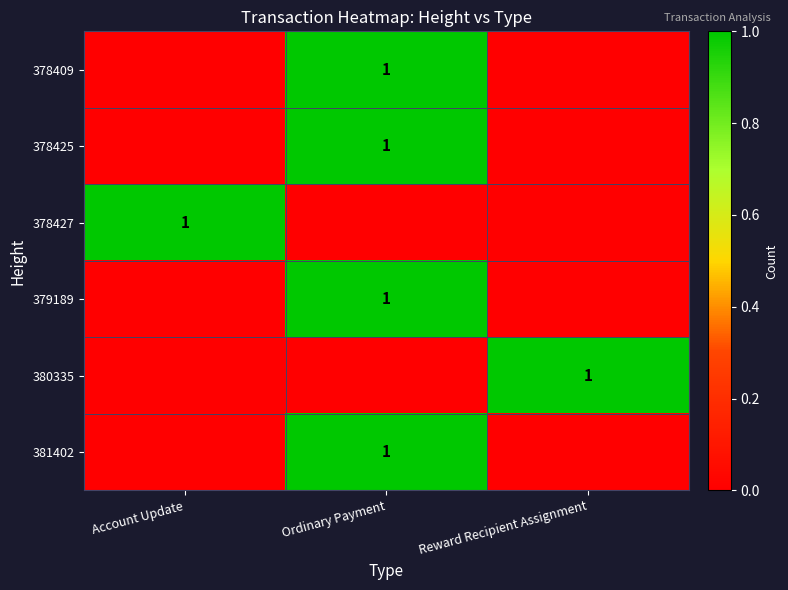

The value of 378427 at Account Update is 1. True or false?

True